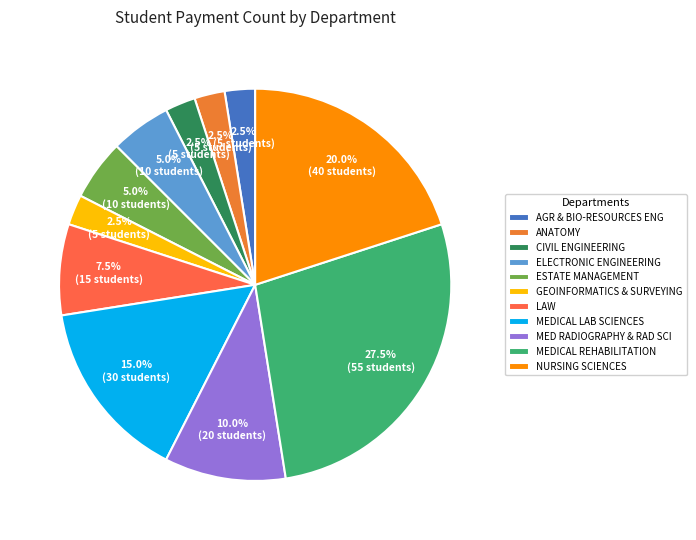

What percentage is the LAW slice, to the nearest percent?

8%